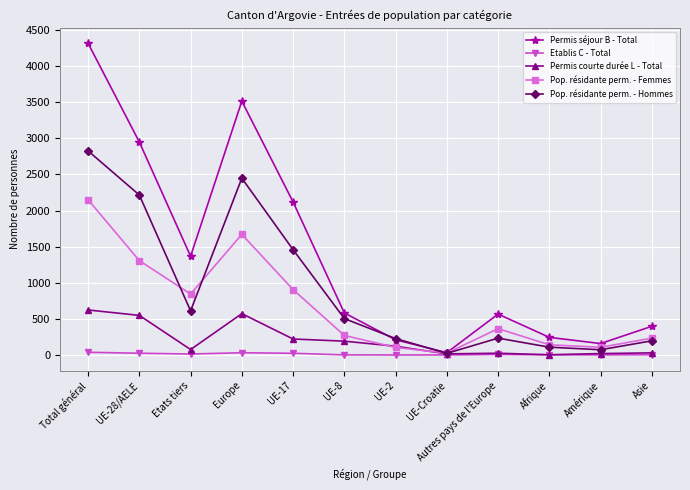

Does the chart have visible grid lines?

Yes